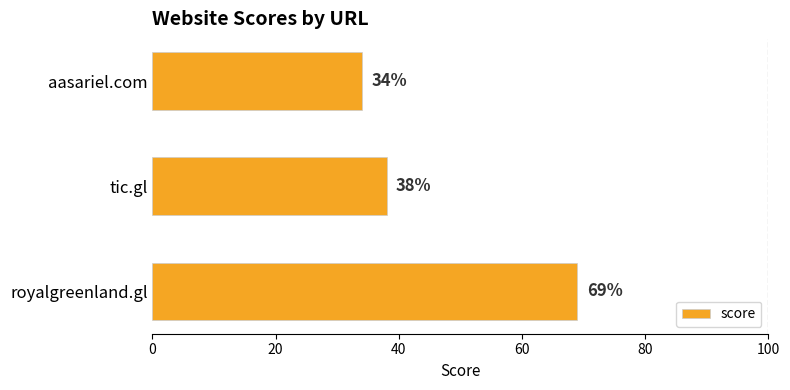

Reading top to bottom, what are all the values shown in this chart?

34	38	69